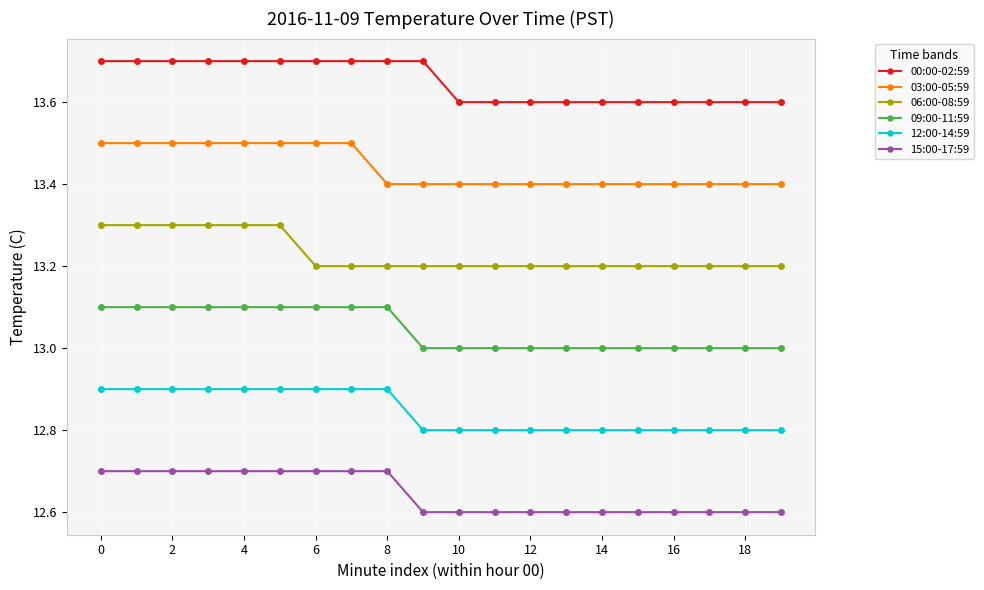

True or false: 00:00-02:59 and 15:00-17:59 cross at least once.

False